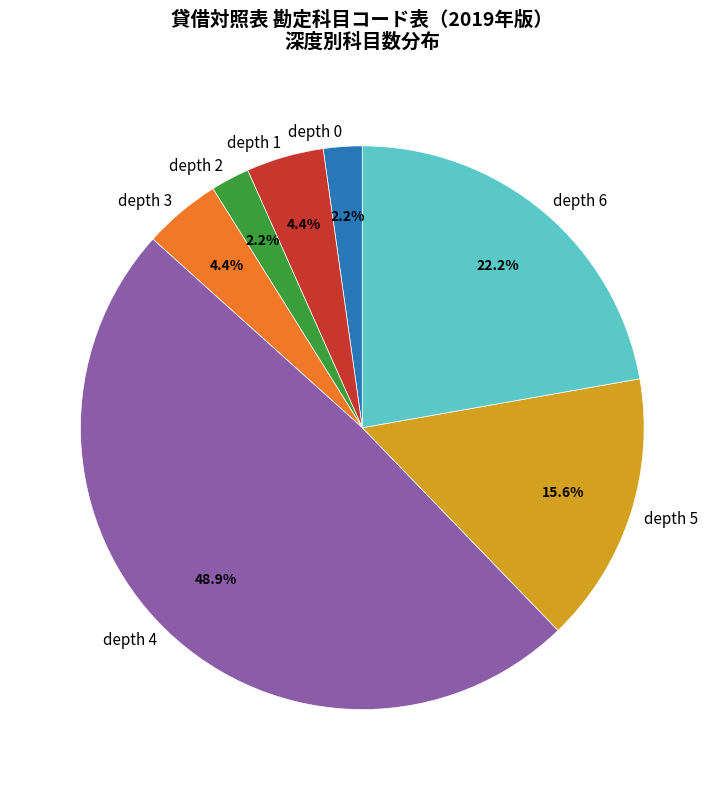

Combined, do depth 1 and depth 2 account for over 50%?

No